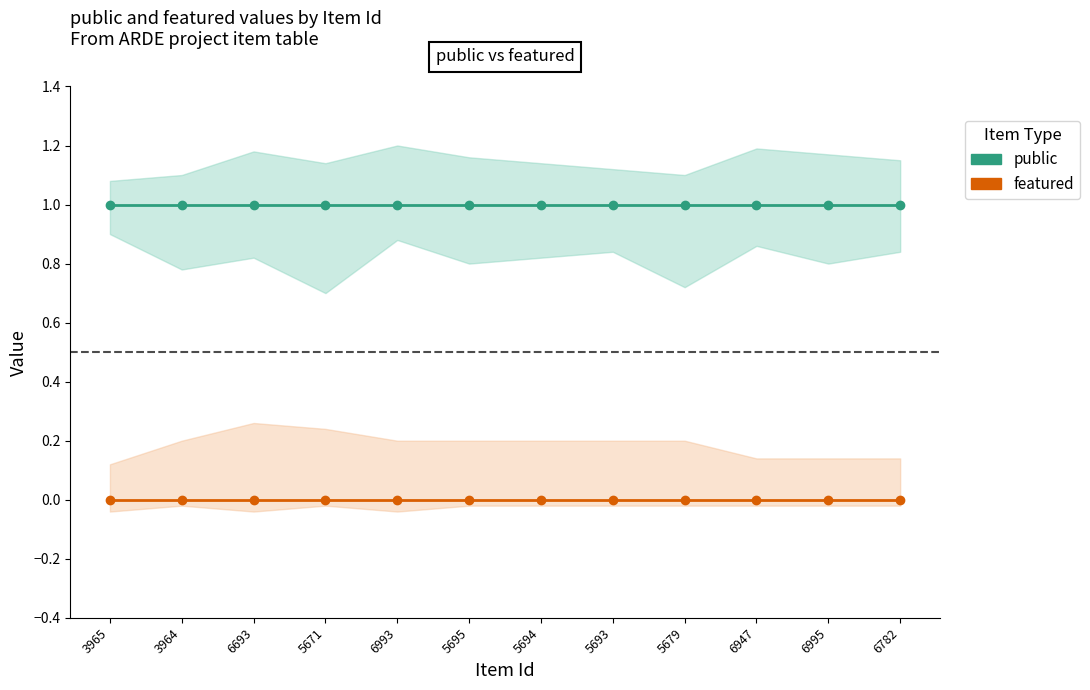

At which category does the chart reach its peak across all series?

3965